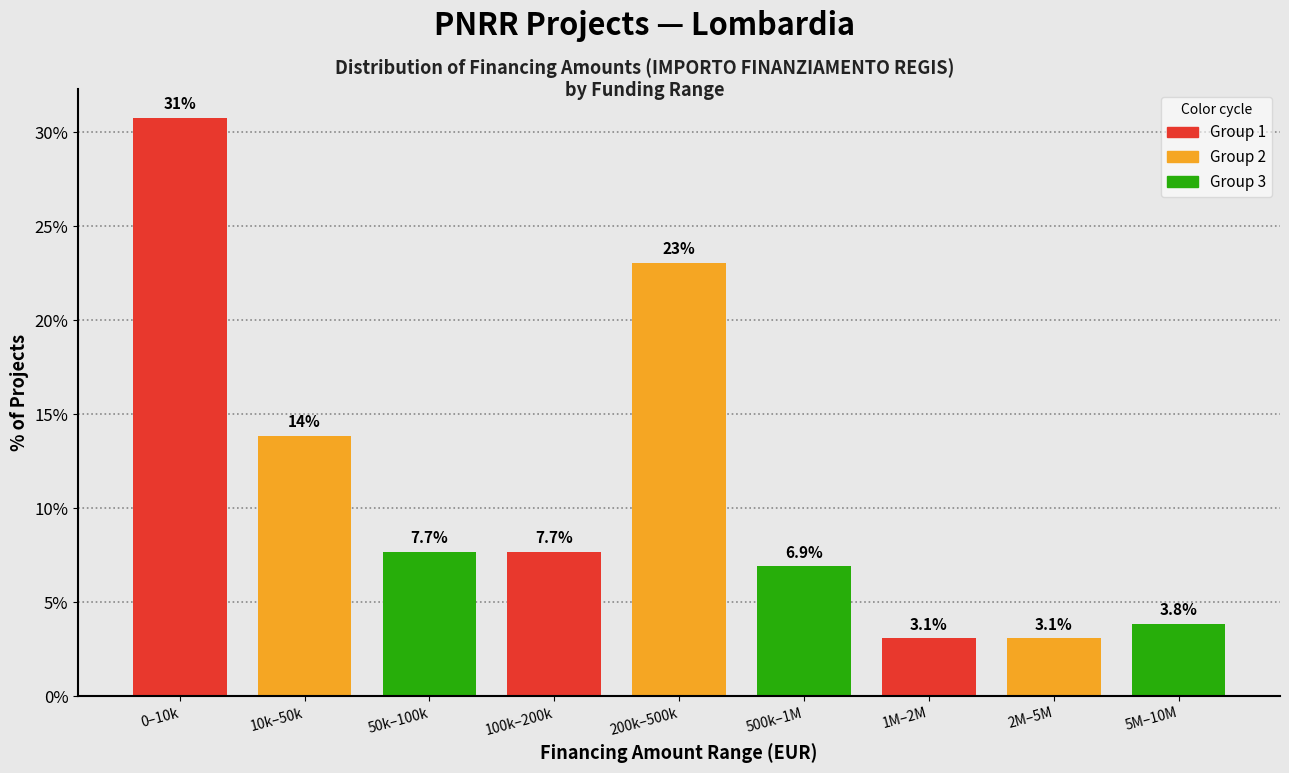

Reading left to right, list all the values displayed in this chart.

0–10k=30.8	10k–50k=13.8	50k–100k=7.7	100k–200k=7.7	200k–500k=23.1	500k–1M=6.9	1M–2M=3.1	2M–5M=3.1	5M–10M=3.8